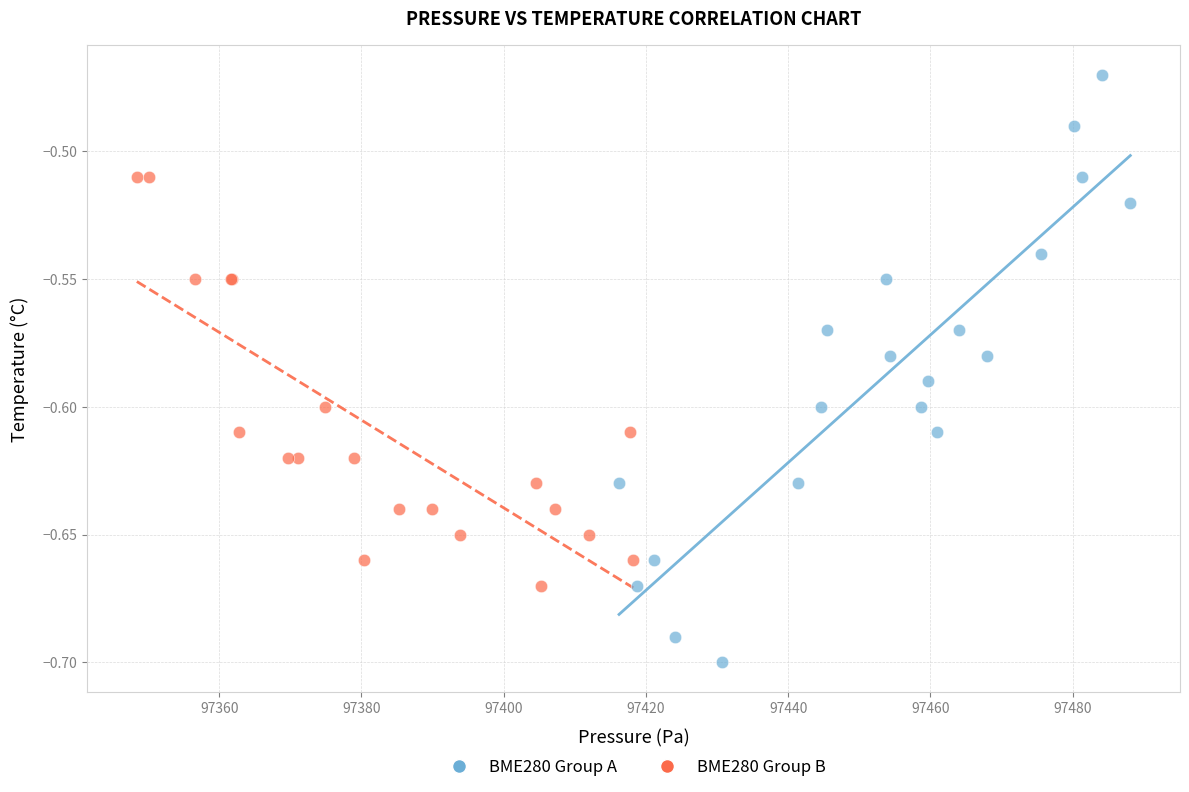

Which series reaches the minimum Y coordinate?

BME280 Group A